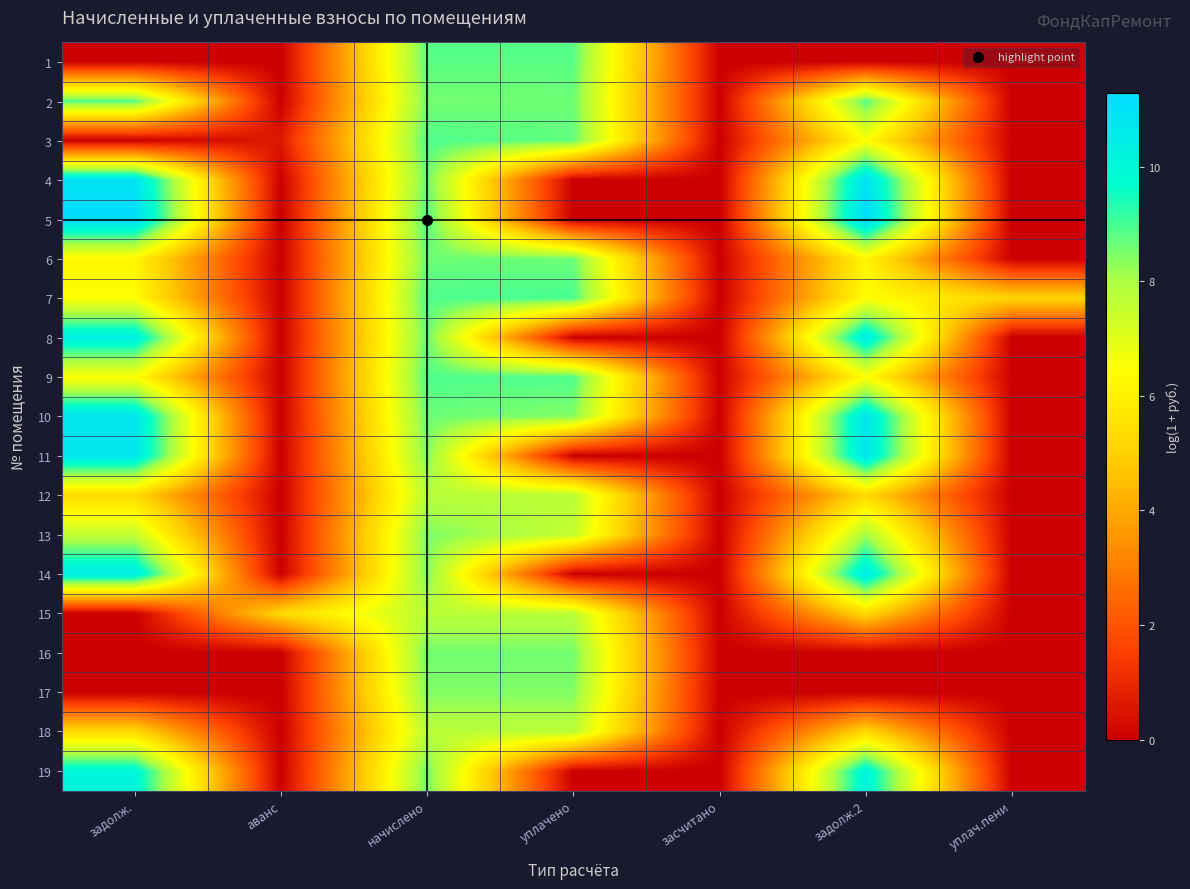

List the series in order of their peak value, highest first.

5, 4, 10, 11, 14, 8, 19, 7, 3, 9, 2, 1, 6, 16, 13, 17, 12, 15, 18